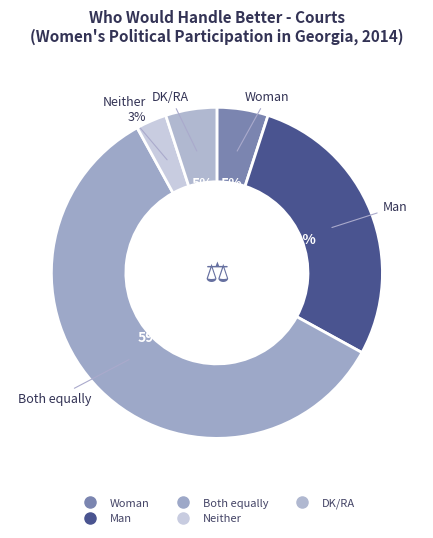

Which category has the biggest portion of the pie?

Both equally